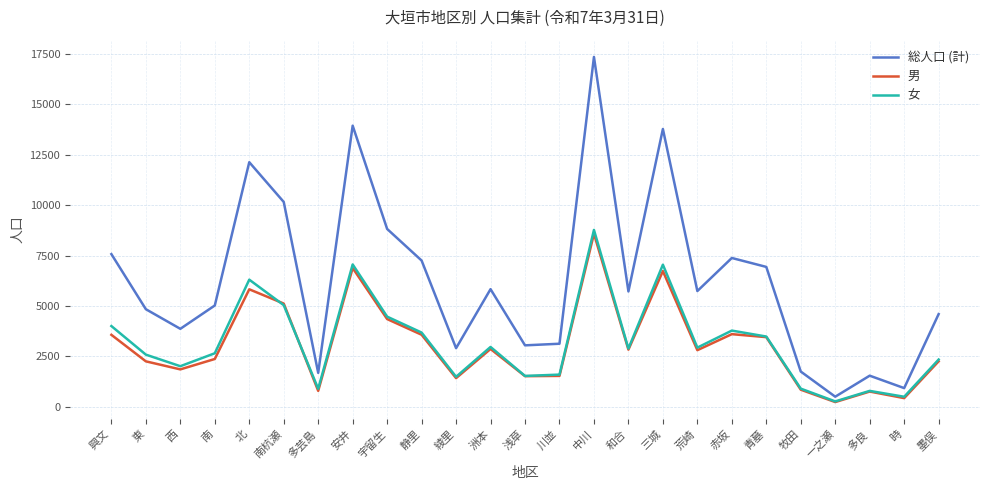

What position from the right is 綾里?

15